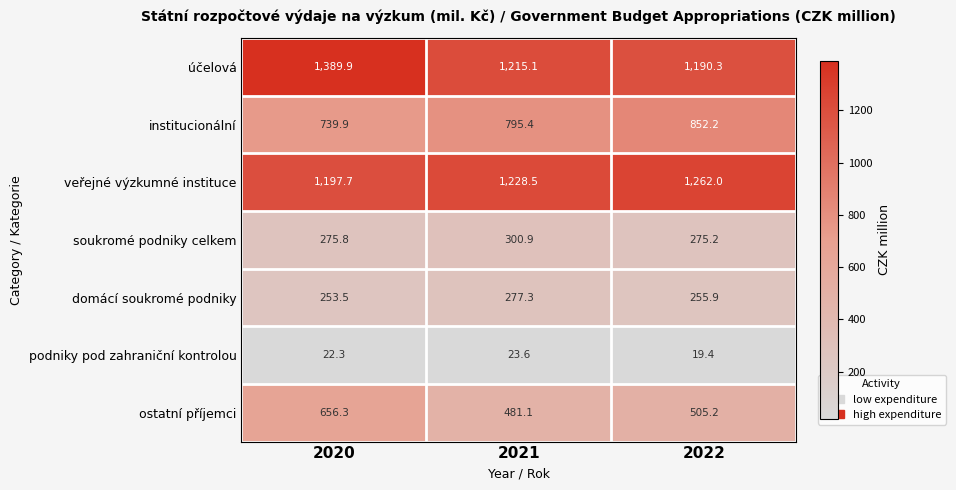

At 2022, list the series in order from smallest to largest.

podniky pod zahraniční kontrolou, domácí soukromé podniky, soukromé podniky celkem, ostatní příjemci, institucionální, účelová, veřejné výzkumné instituce